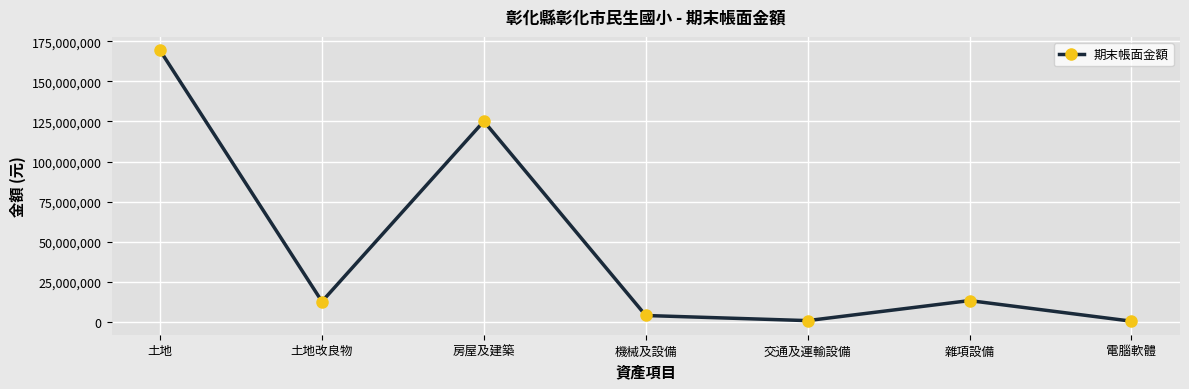

What position from the right is 電腦軟體?

1